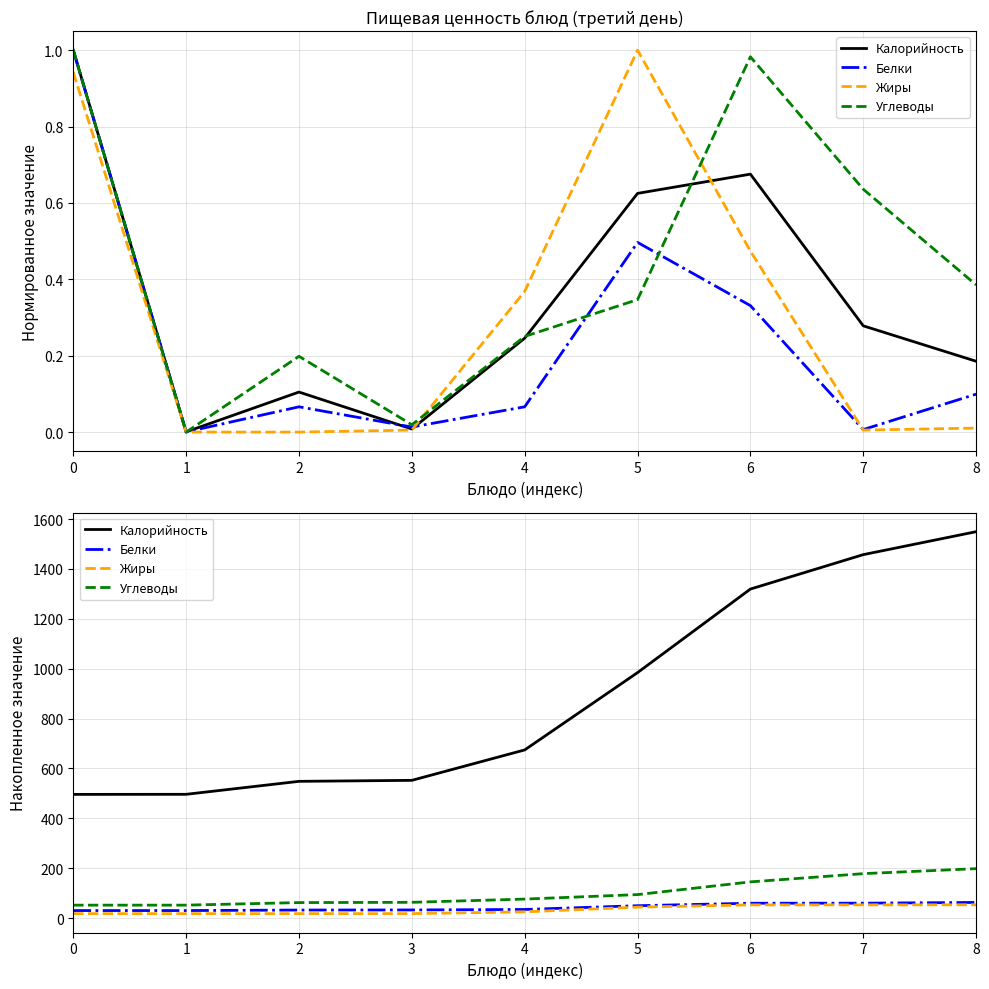

True or false: Белки and Жиры intersect in this chart.

False